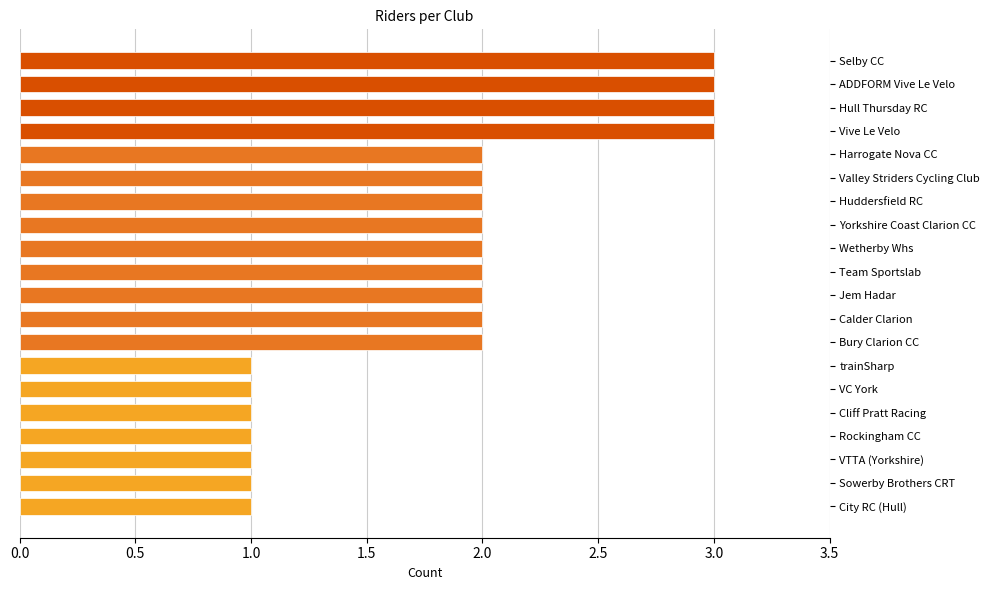

What is the change in value from Cliff Pratt Racing to Calder Clarion?

+1